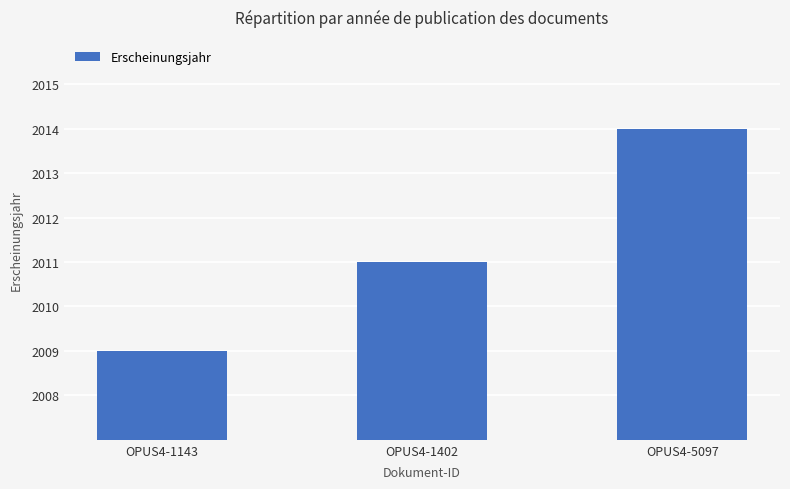

What is the sum of the values at OPUS4-5097 and OPUS4-1143?

4023